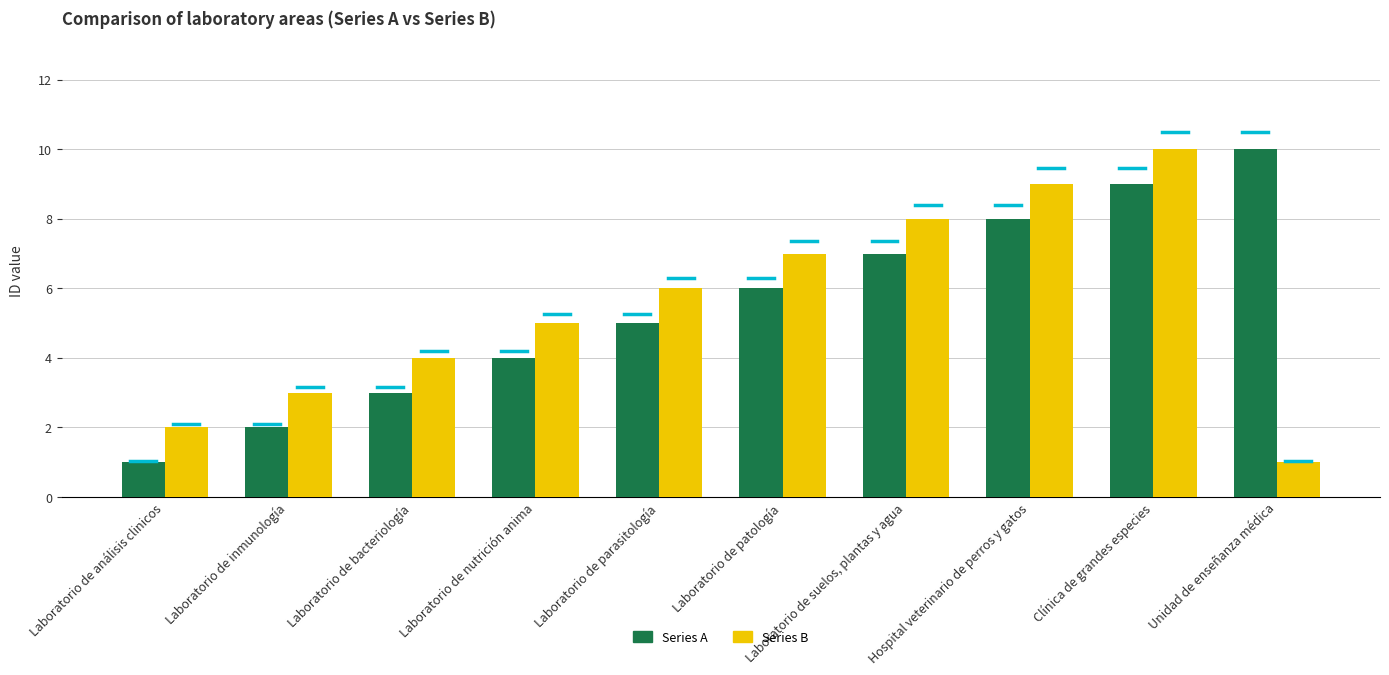

True or false: Series B has a value of 5 at Laboratorio de nutrición anima.

True